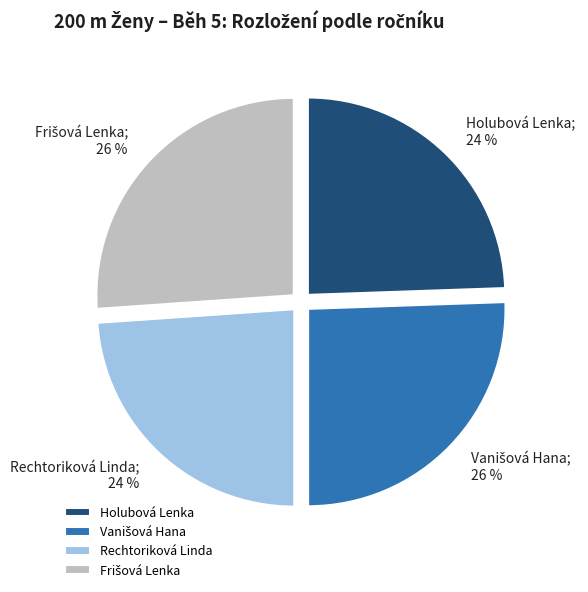

Is it true that Holubová Lenka is 24% of the pie?

True